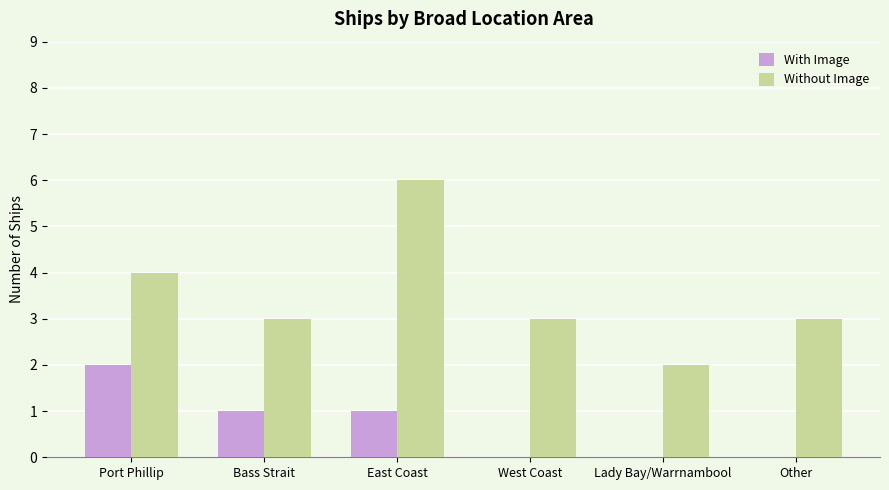

Between Bass Strait and West Coast, which series saw the biggest shift?

With Image